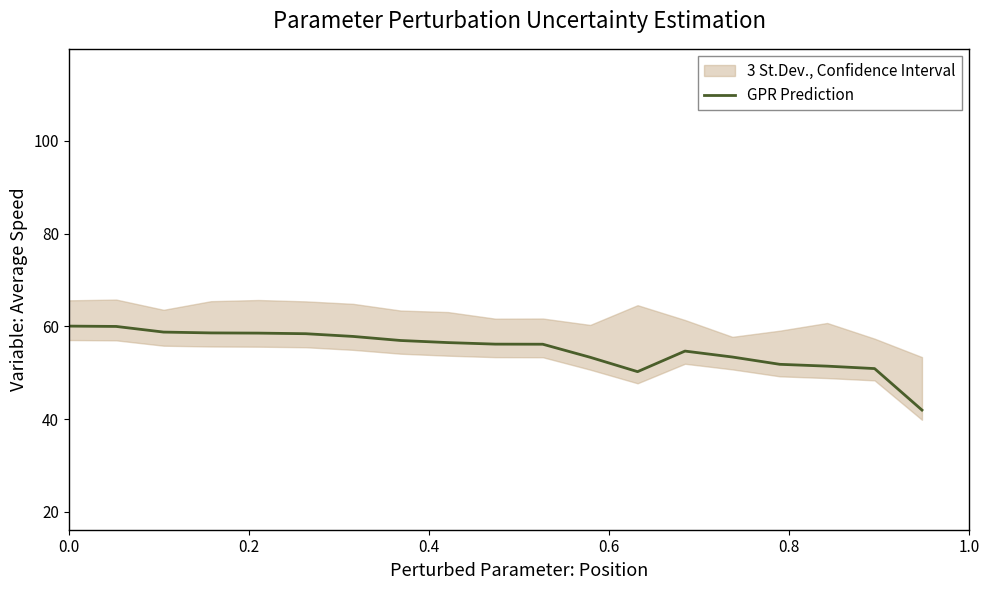

What is the lowest value of the GPR Prediction series?

42.0